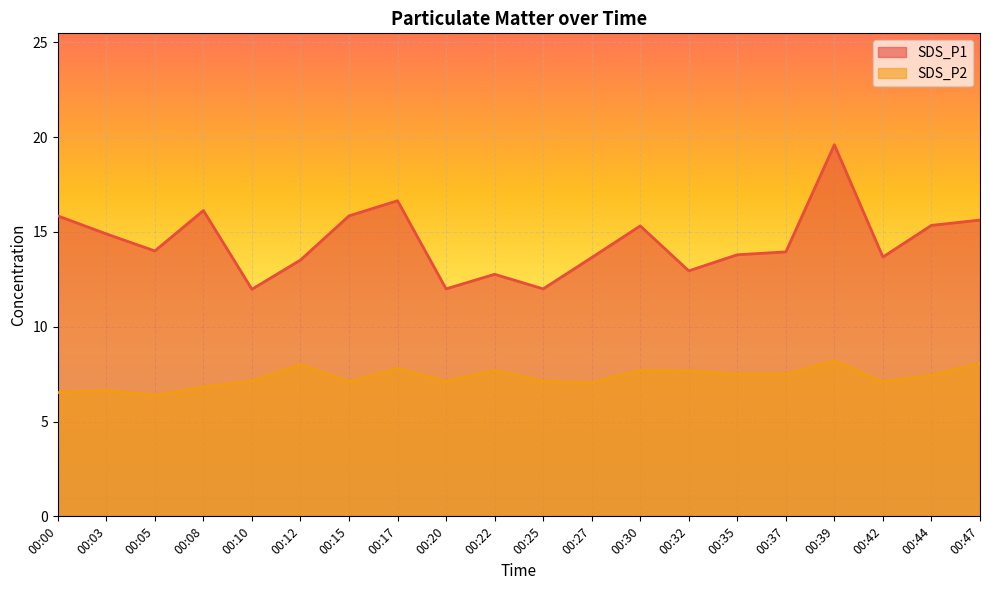

Reading left to right, transcribe all the data shown in this chart.

SDS_P1: 00:00=15.8	00:03=14.9	00:05=14.0	00:08=16.1	00:10=12.0	00:12=13.5	00:15=15.8	00:17=16.6	00:20=12.0	00:22=12.8	00:25=12.0	00:27=13.7	00:30=15.3	00:32=12.9	00:35=13.8	00:37=13.9	00:39=19.6	00:42=13.7	00:44=15.3	00:47=15.6
SDS_P2: 00:00=6.5	00:03=6.7	00:05=6.4	00:08=6.8	00:10=7.2	00:12=8.0	00:15=7.1	00:17=7.8	00:20=7.1	00:22=7.7	00:25=7.1	00:27=7.0	00:30=7.7	00:32=7.7	00:35=7.5	00:37=7.5	00:39=8.2	00:42=7.1	00:44=7.5	00:47=8.1